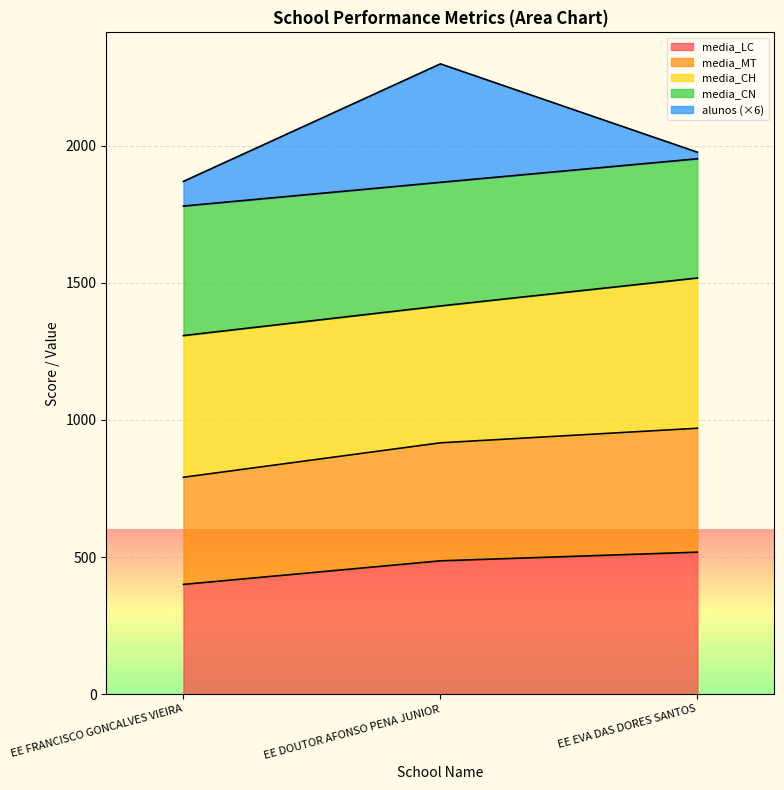

The value of media_LC at EE EVA DAS DORES SANTOS is 288.6. True or false?

False